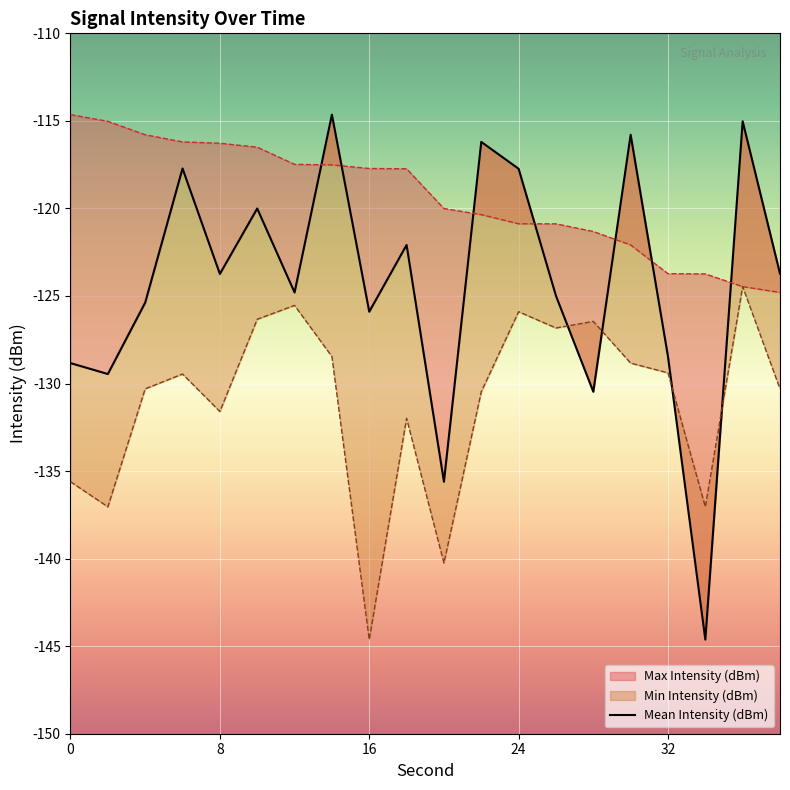

Reading left to right, extract all data points from this chart.

Mean Intensity (dBm): 0=-128.8	2=-129.5	4=-125.4	6=-117.7	8=-123.7	10=-120.0	12=-124.8	14=-114.6	16=-125.9	18=-122.1	20=-135.6	22=-116.2	24=-117.7	26=-125.0	28=-130.5	30=-115.8	32=-128.5	34=-144.6	36=-115.0	38=-123.7
Min Intensity (dBm): 0=-135.6	2=-137.0	4=-130.3	6=-129.5	8=-131.6	10=-126.3	12=-125.5	14=-128.5	16=-144.6	18=-132.0	20=-140.3	22=-130.5	24=-125.9	26=-126.8	28=-126.5	30=-128.8	32=-129.4	34=-137.0	36=-124.5	38=-130.3
Max Intensity (dBm): 0=-114.6	2=-115.0	4=-115.8	6=-116.2	8=-116.3	10=-116.5	12=-117.5	14=-117.5	16=-117.7	18=-117.7	20=-120.0	22=-120.4	24=-120.9	26=-120.9	28=-121.3	30=-122.1	32=-123.7	34=-123.7	36=-124.5	38=-124.8